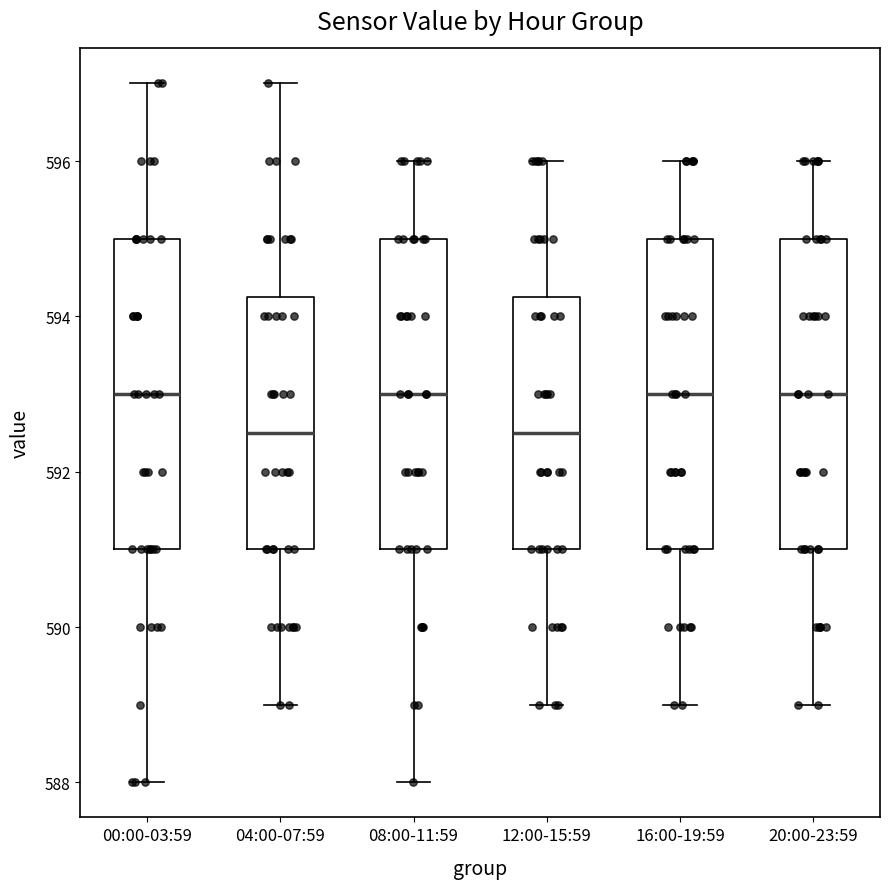

Reading left to right, read every box against the y-axis: the position of its median line, the range the box covers, and the ends of its whiskers. The values are not printed on the chart, so give them approximately, as read against the axis.

00:00-03:59: median 593.0, box 591.0 to 595.0, whiskers 588.0 to 597.0
04:00-07:59: median 592.6, box 591.0 to 594.2, whiskers 589.0 to 597.0
08:00-11:59: median 593.0, box 591.0 to 595.0, whiskers 588.0 to 596.0
12:00-15:59: median 592.6, box 591.0 to 594.2, whiskers 589.0 to 596.0
16:00-19:59: median 593.0, box 591.0 to 595.0, whiskers 589.0 to 596.0
20:00-23:59: median 593.0, box 591.0 to 595.0, whiskers 589.0 to 596.0